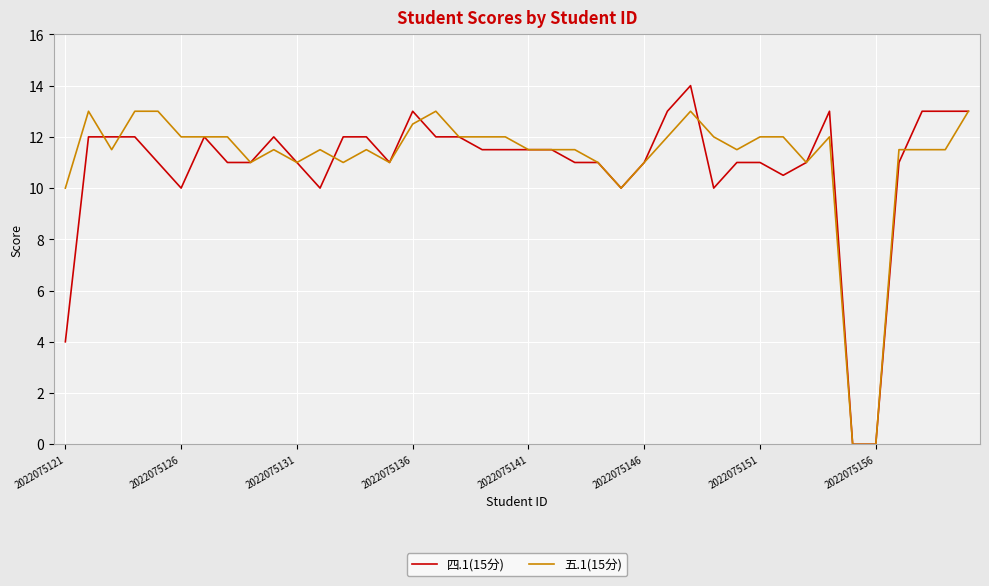

Which series has the widest spread of values?

四.1(15分)